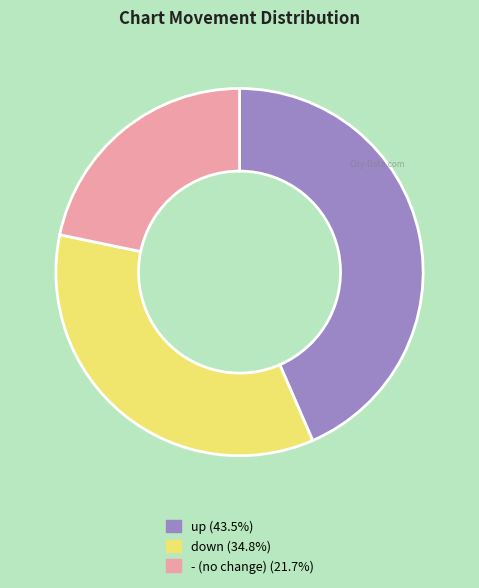

Is the sum of up and - greater than half?

Yes